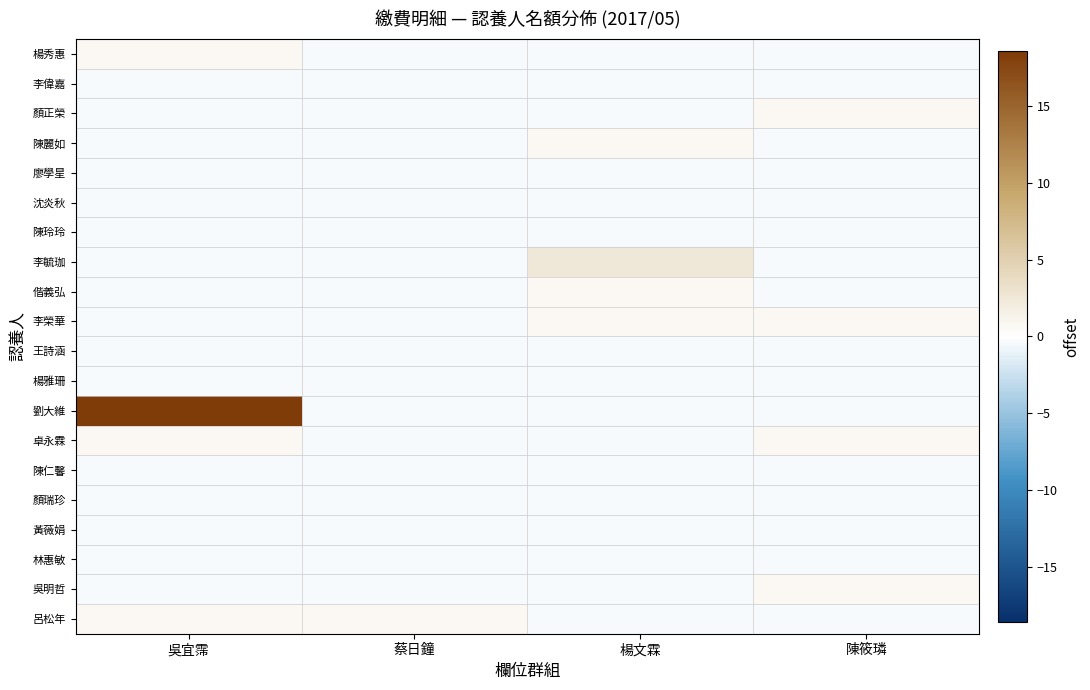

Reading left to right, what are all the values shown in this chart?

楊秀惠: 吳宜霈=0.6	蔡日鐘=-0.4	楊文霖=-0.4	陳筱璘=-0.4
李偉嘉: 吳宜霈=-0.4	蔡日鐘=-0.4	楊文霖=-0.4	陳筱璘=-0.4
顏正榮: 吳宜霈=-0.4	蔡日鐘=-0.4	楊文霖=-0.4	陳筱璘=0.6
陳麗如: 吳宜霈=-0.4	蔡日鐘=-0.4	楊文霖=0.6	陳筱璘=-0.4
廖學星: 吳宜霈=-0.4	蔡日鐘=-0.4	楊文霖=-0.4	陳筱璘=-0.4
沈炎秋: 吳宜霈=-0.4	蔡日鐘=-0.4	楊文霖=-0.4	陳筱璘=-0.4
陳玲玲: 吳宜霈=-0.4	蔡日鐘=-0.4	楊文霖=-0.4	陳筱璘=-0.4
李毓珈: 吳宜霈=-0.4	蔡日鐘=-0.4	楊文霖=2.6	陳筱璘=-0.4
偕義弘: 吳宜霈=-0.4	蔡日鐘=-0.4	楊文霖=0.6	陳筱璘=-0.4
李榮華: 吳宜霈=-0.4	蔡日鐘=-0.4	楊文霖=0.6	陳筱璘=0.6
王詩涵: 吳宜霈=-0.4	蔡日鐘=-0.4	楊文霖=-0.4	陳筱璘=-0.4
楊雅珊: 吳宜霈=-0.4	蔡日鐘=-0.4	楊文霖=-0.4	陳筱璘=-0.4
劉大維: 吳宜霈=18.6	蔡日鐘=-0.4	楊文霖=-0.4	陳筱璘=-0.4
卓永霖: 吳宜霈=0.6	蔡日鐘=-0.4	楊文霖=-0.4	陳筱璘=0.6
陳仁馨: 吳宜霈=-0.4	蔡日鐘=-0.4	楊文霖=-0.4	陳筱璘=-0.4
顏瑞珍: 吳宜霈=-0.4	蔡日鐘=-0.4	楊文霖=-0.4	陳筱璘=-0.4
黃薇娟: 吳宜霈=-0.4	蔡日鐘=-0.4	楊文霖=-0.4	陳筱璘=-0.4
林惠敏: 吳宜霈=-0.4	蔡日鐘=-0.4	楊文霖=-0.4	陳筱璘=-0.4
吳明哲: 吳宜霈=-0.4	蔡日鐘=-0.4	楊文霖=-0.4	陳筱璘=0.6
呂松年: 吳宜霈=0.6	蔡日鐘=0.6	楊文霖=-0.4	陳筱璘=-0.4